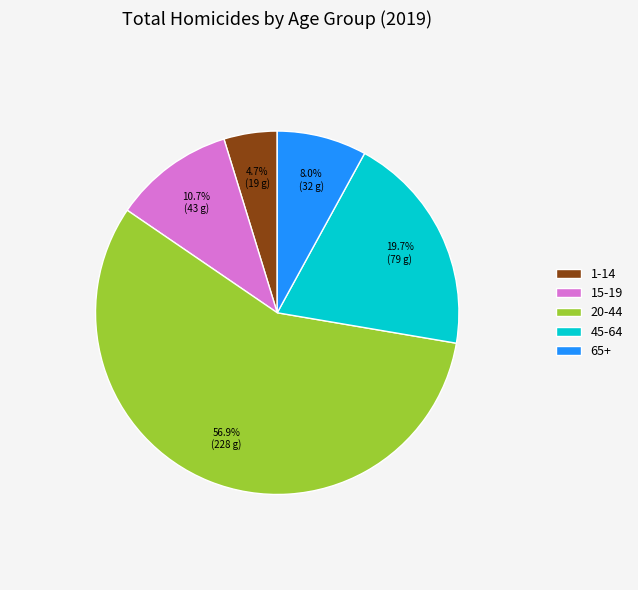

Between 20-44 and 65+, which is larger?

20-44